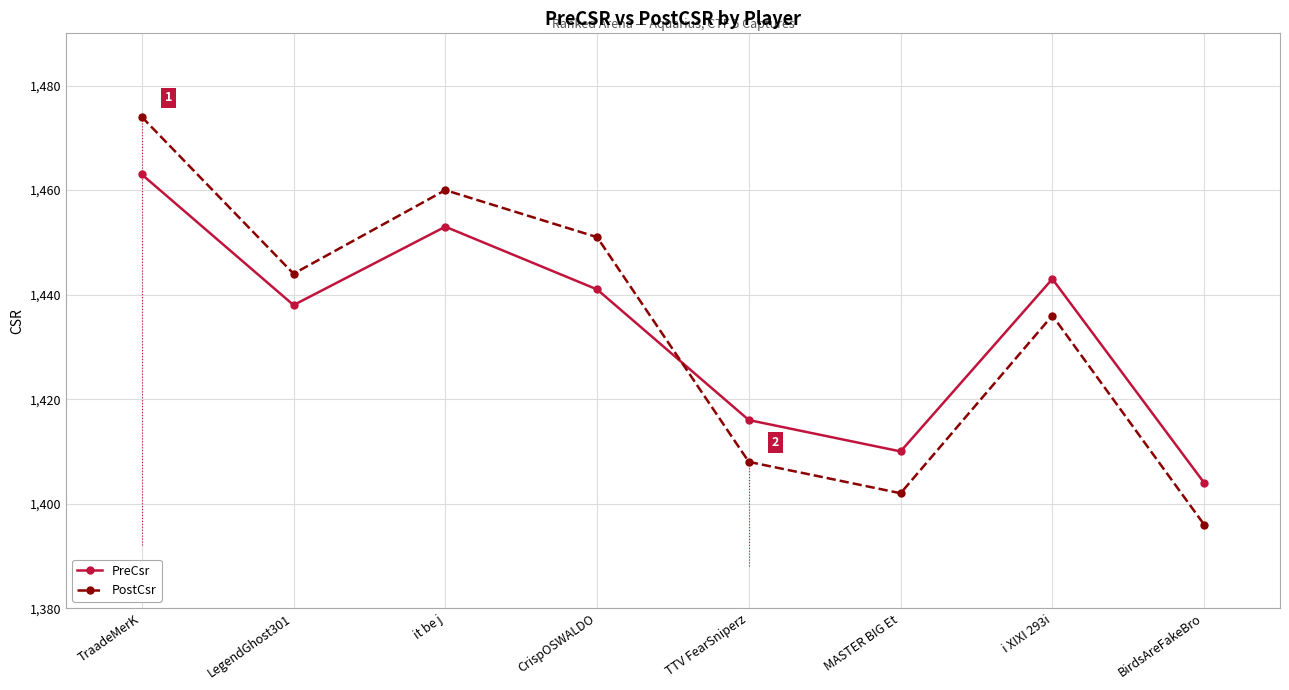

What is the label of the 1st point from the right?

BirdsAreFakeBro